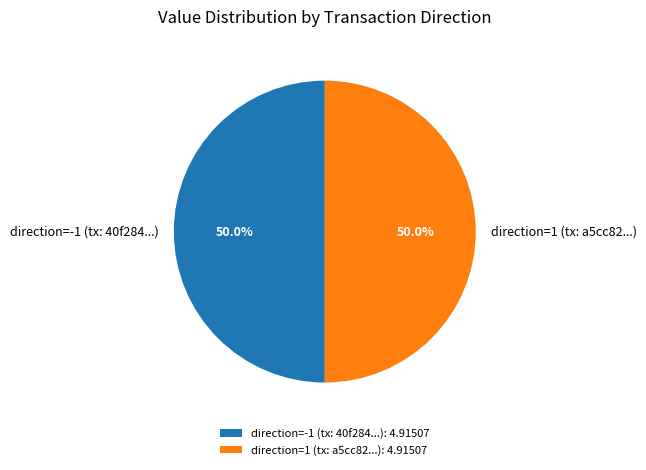

How many segments does this pie chart have?

2